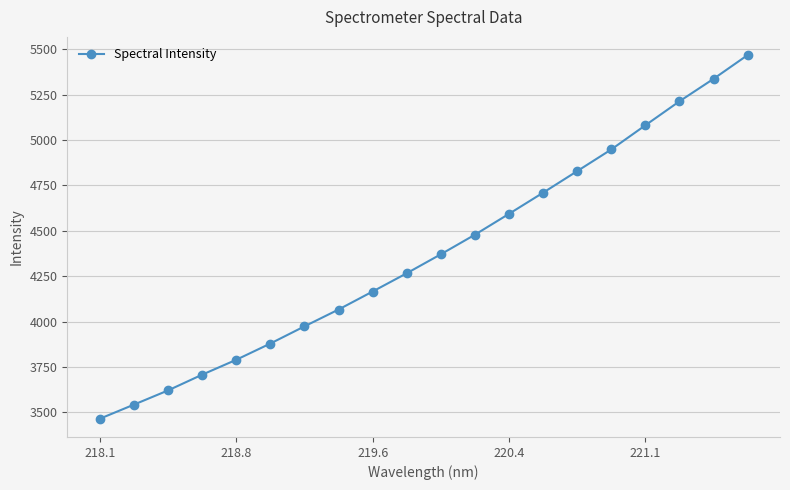

What is the average value?

4374.9